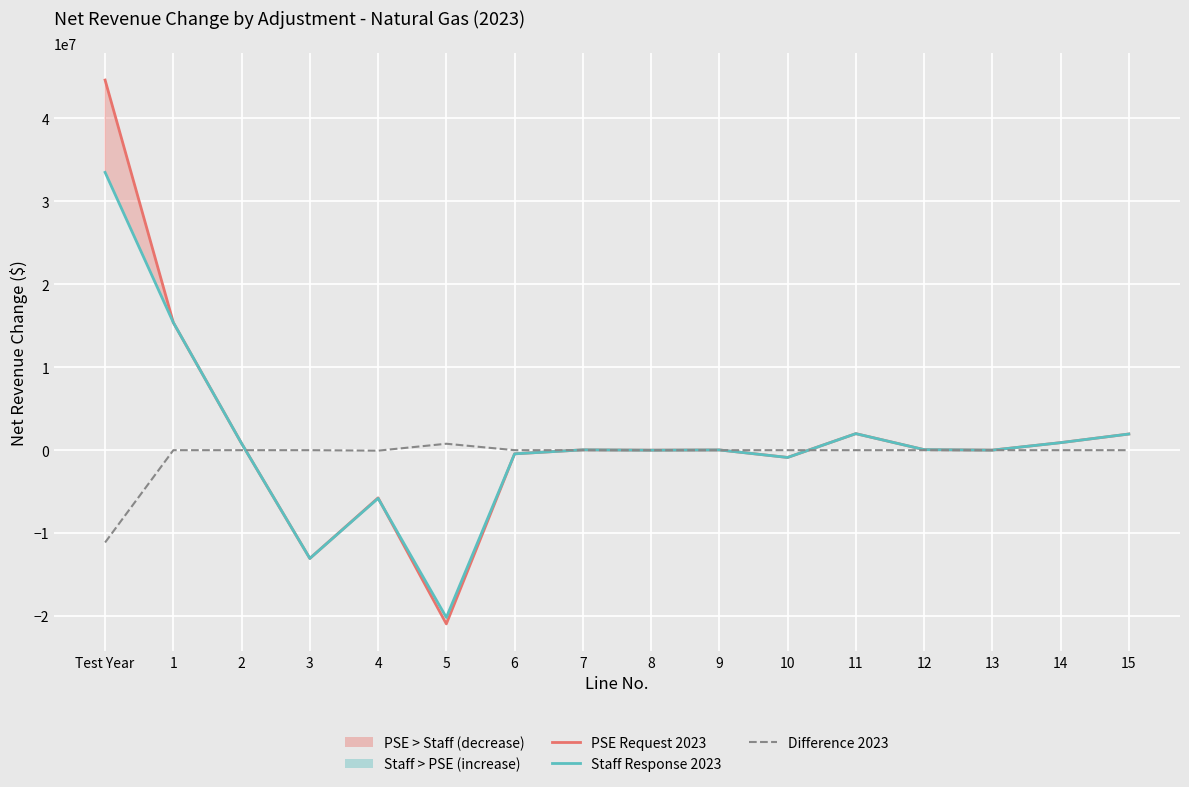

At which category does Difference 2023 reach its first local peak?

5